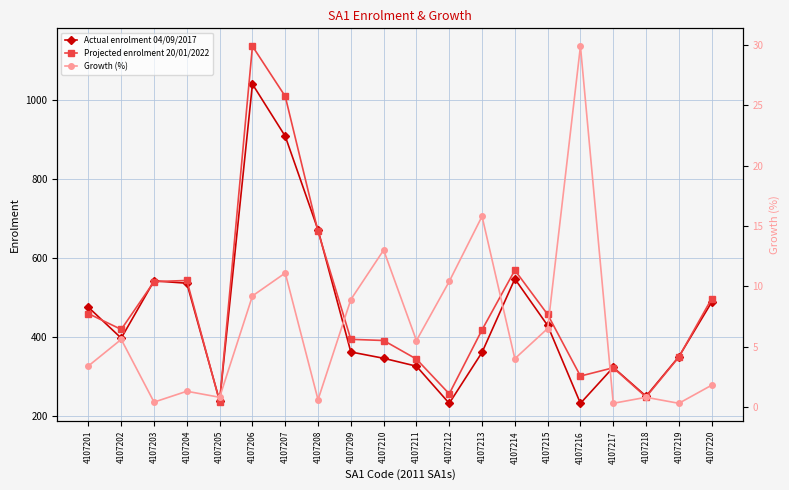

How many categories are shown in the chart?

20